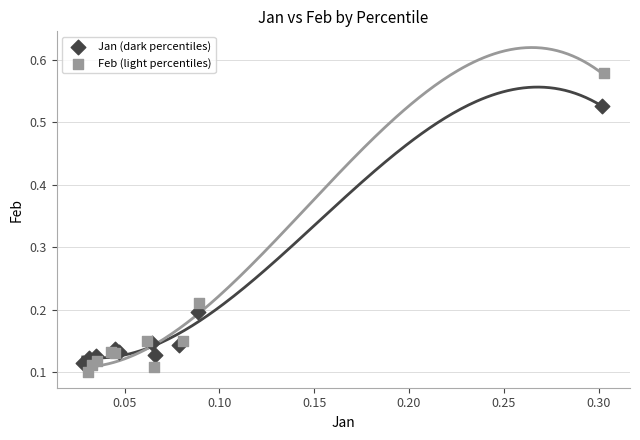

Which series contains the highest Y value?

Feb (light percentiles)